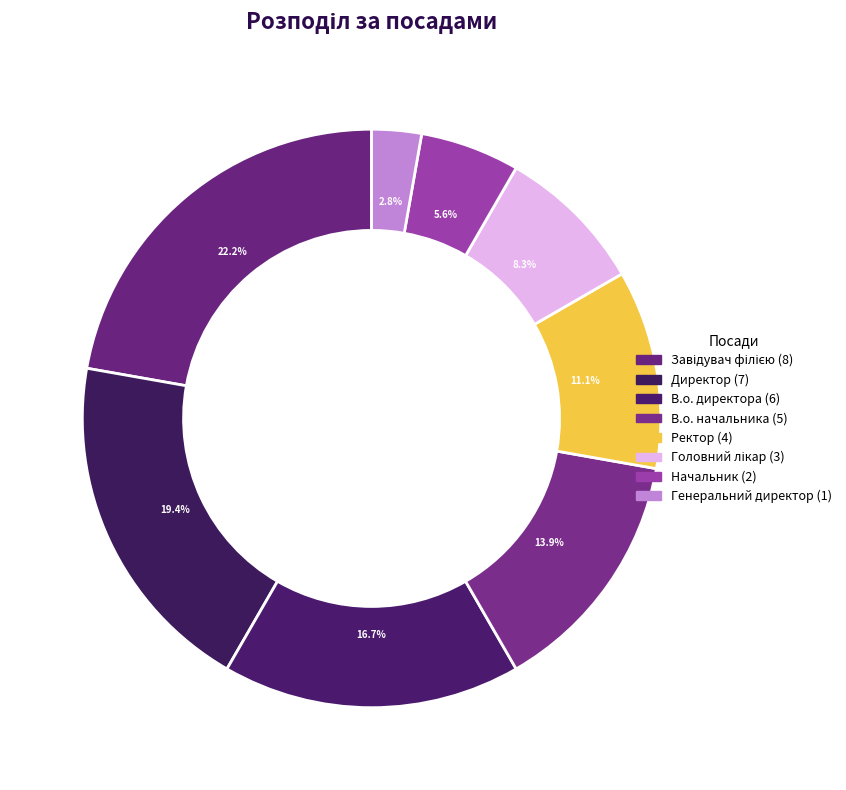

Which category has the biggest portion of the pie?

Завідувач філією